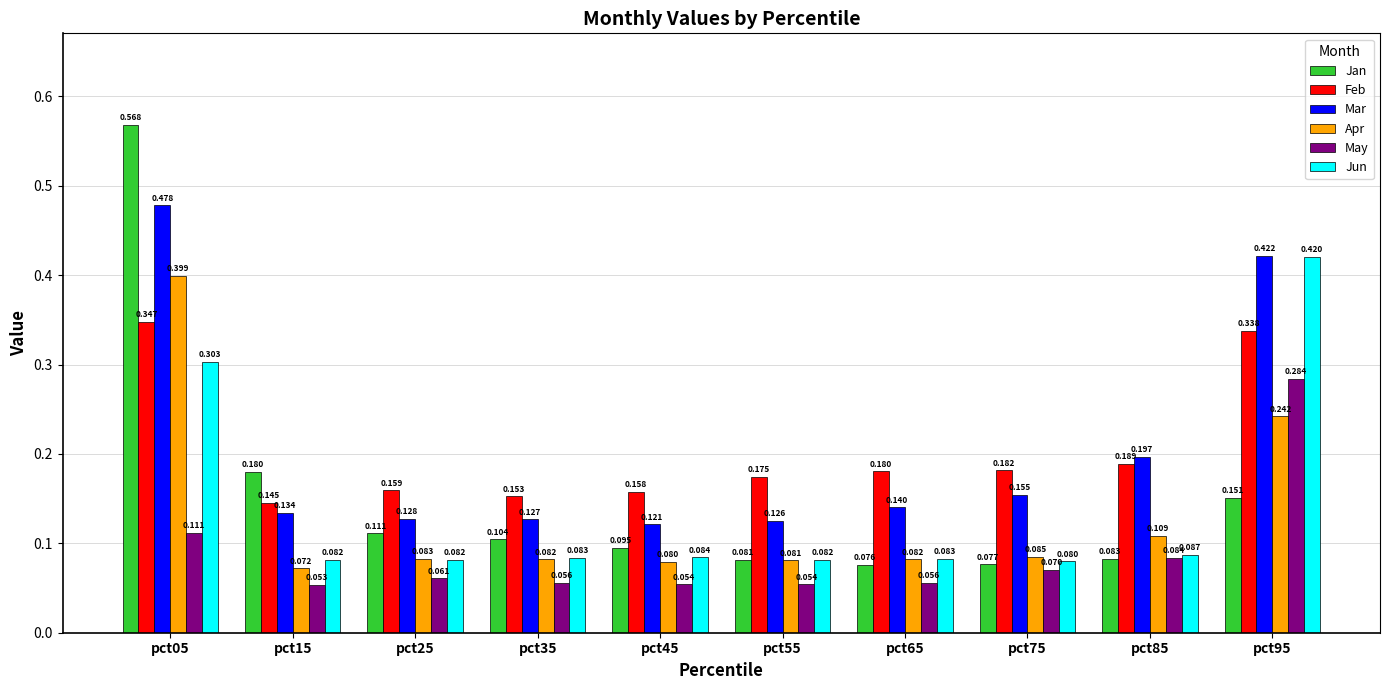

How many bars are there in total?

60